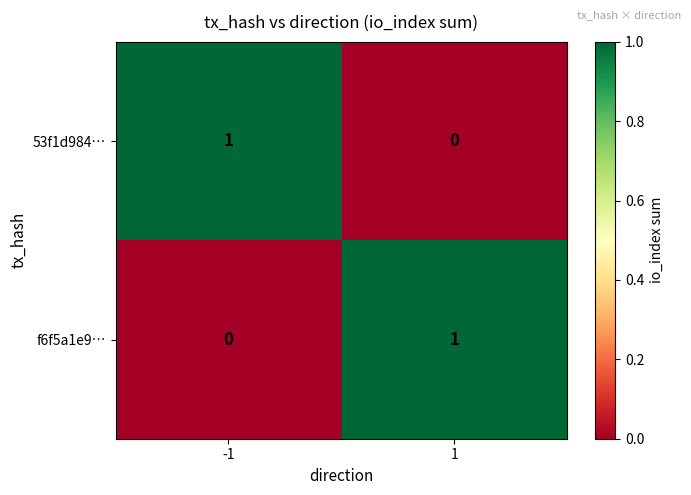

Is it true that 53f1d984… equals 1 at -1?

True